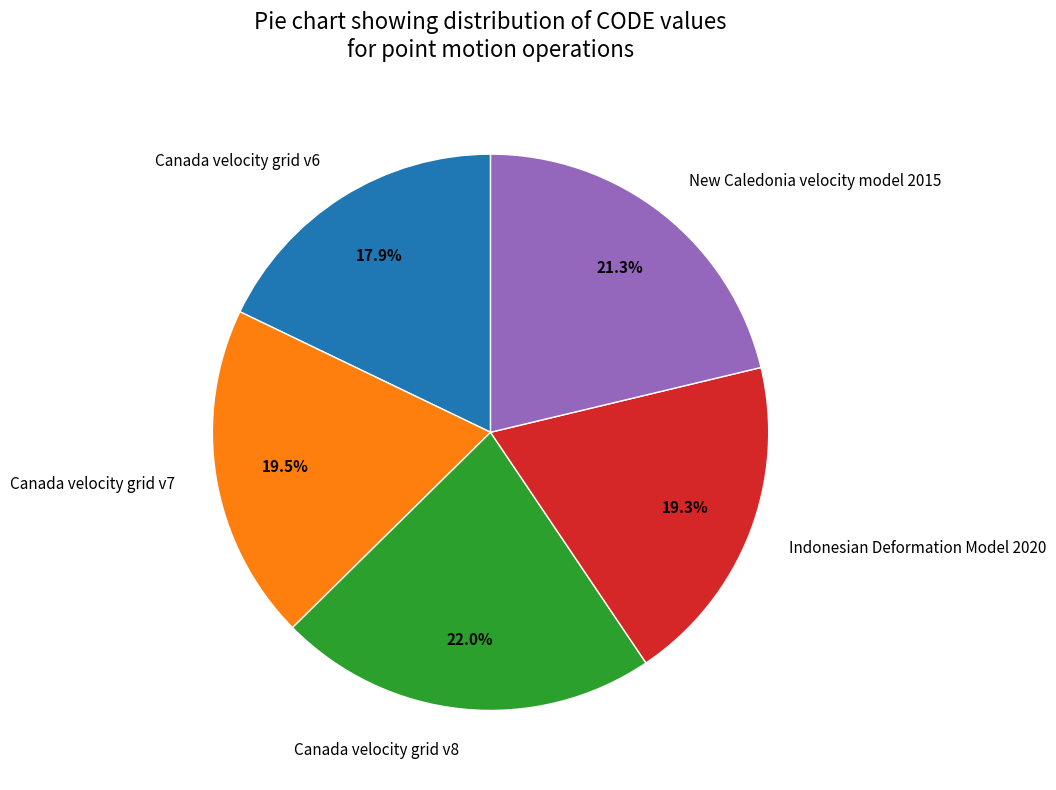

Which category has the smallest portion of the pie?

Canada velocity grid v6